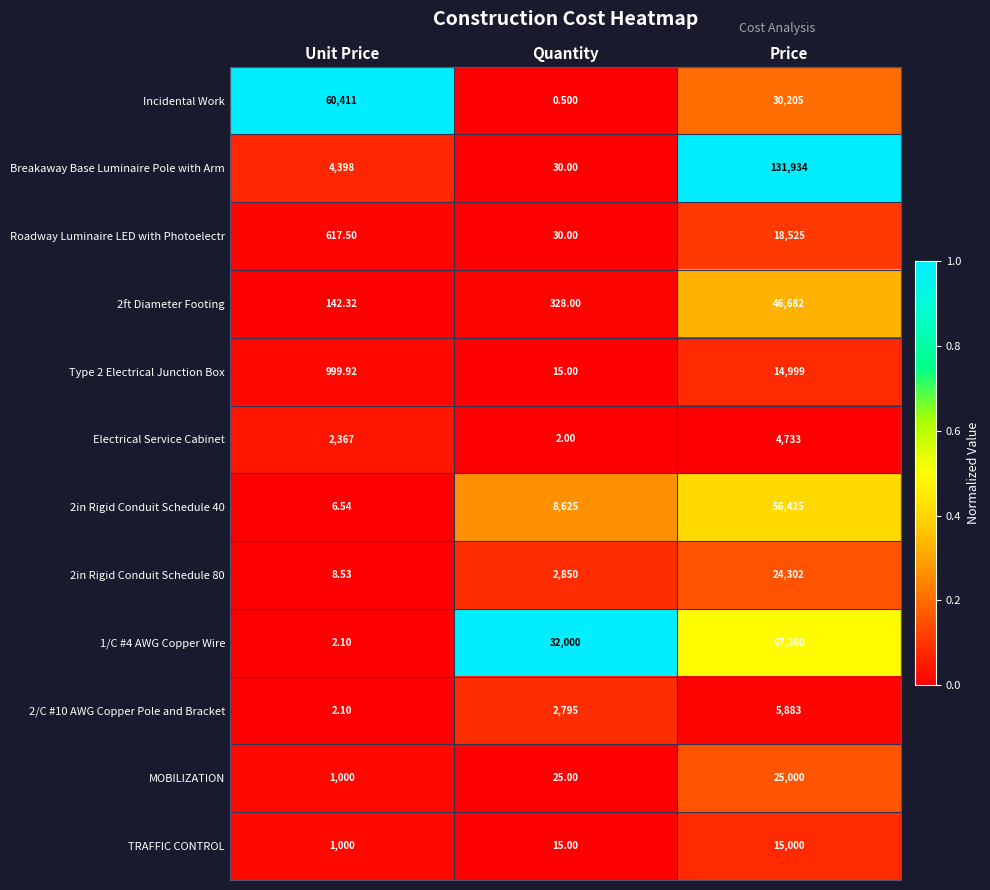

Which label corresponds to the smallest value in the chart?

Quantity